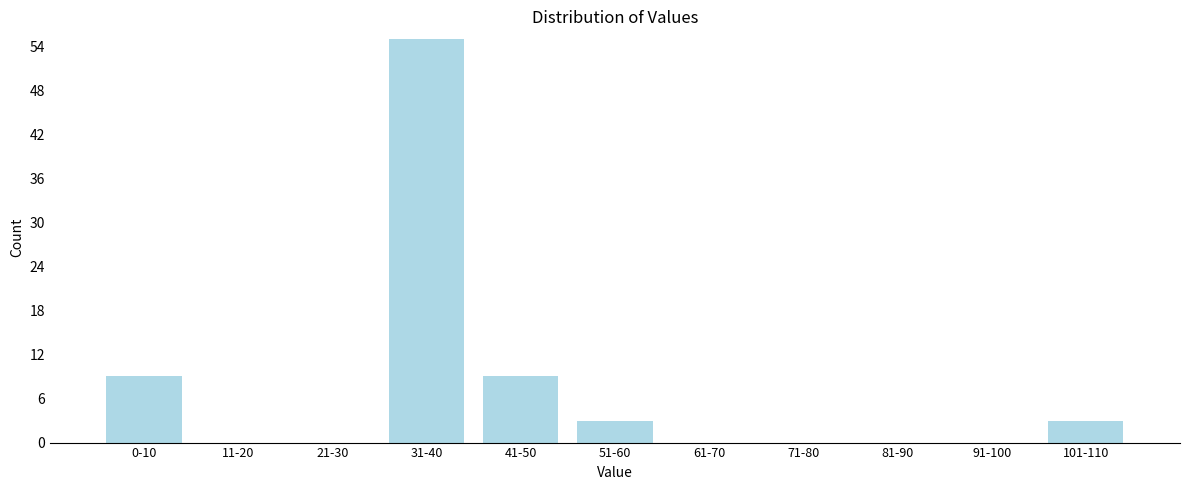

Reading right to left, what are all the values shown in this chart?

101-110=3	91-100=0	81-90=0	71-80=0	61-70=0	51-60=3	41-50=9	31-40=55	21-30=0	11-20=0	0-10=9